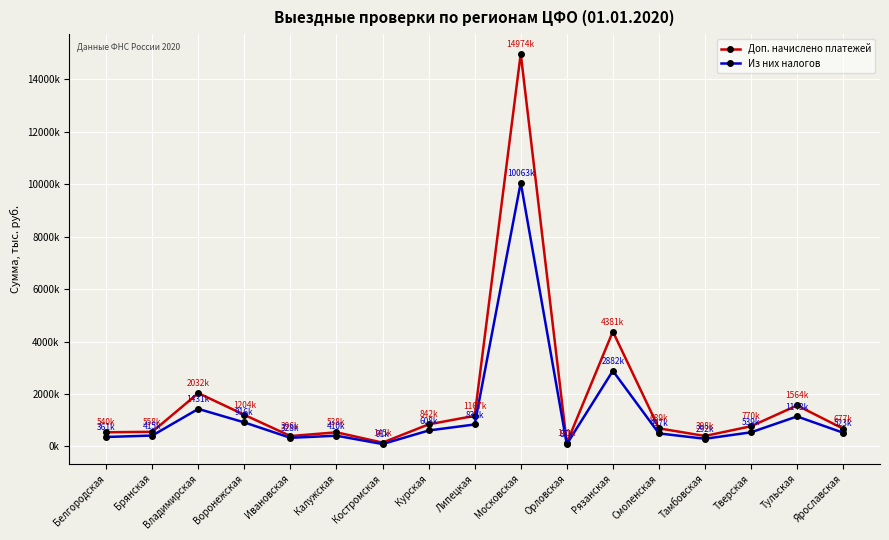

What are all the series names shown in the legend?

Доп. начислено платежей, Из них налогов